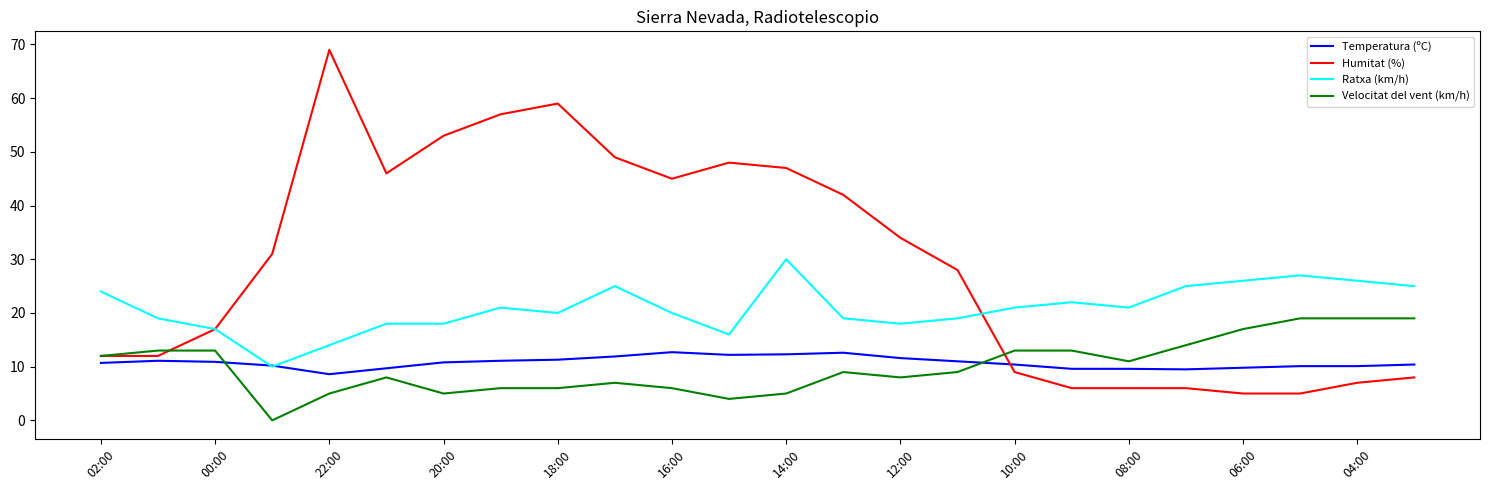

List the series in order of their peak value, lowest first.

Temperatura (ºC), Velocitat del vent (km/h), Ratxa (km/h), Humitat (%)